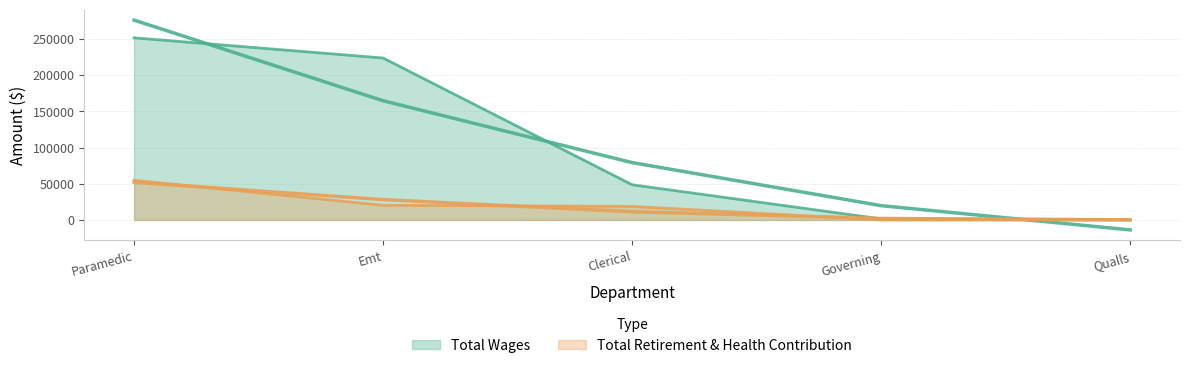

At Governing, list the series in order from smallest to largest.

Total Retirement & Health Contribution, Total Wages